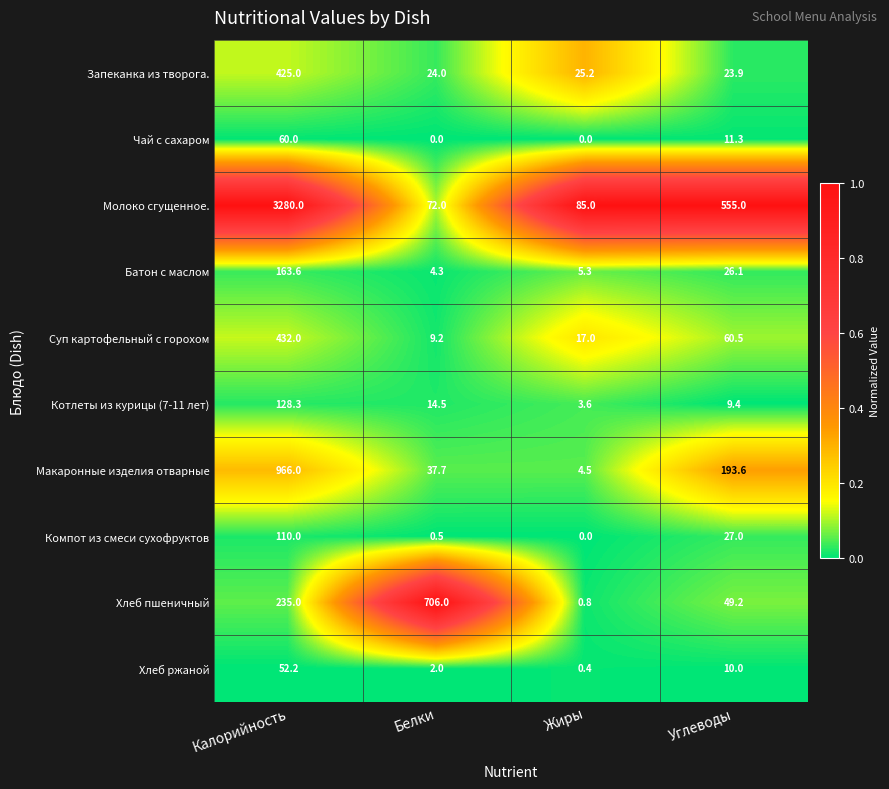

The Молоко сгущенное. series shows 555.0 at Углеводы. True or false?

True